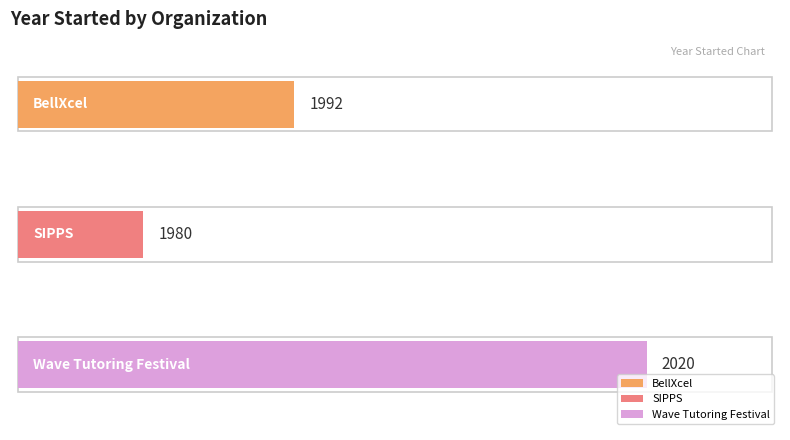

Which category has the lowest value across all series?

SIPPS